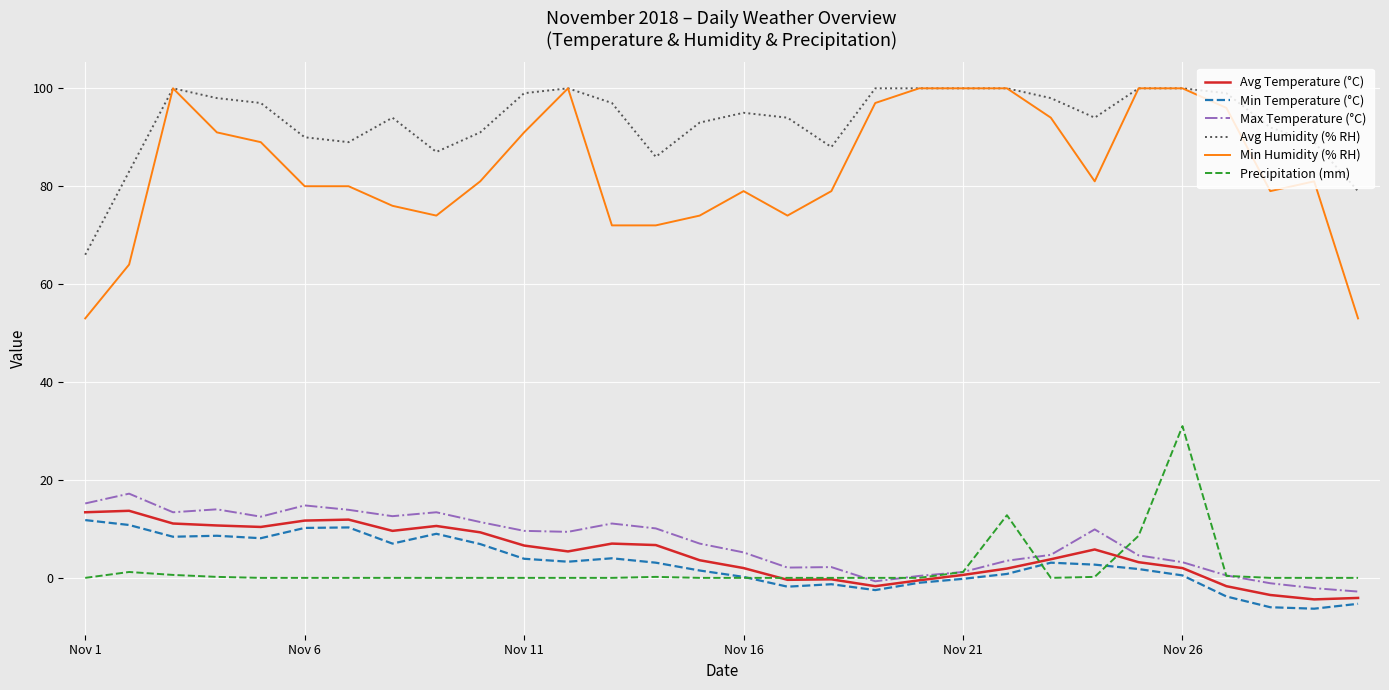

True or false: Min Humidity (% RH) and Max Temperature (°C) cross at least once.

False